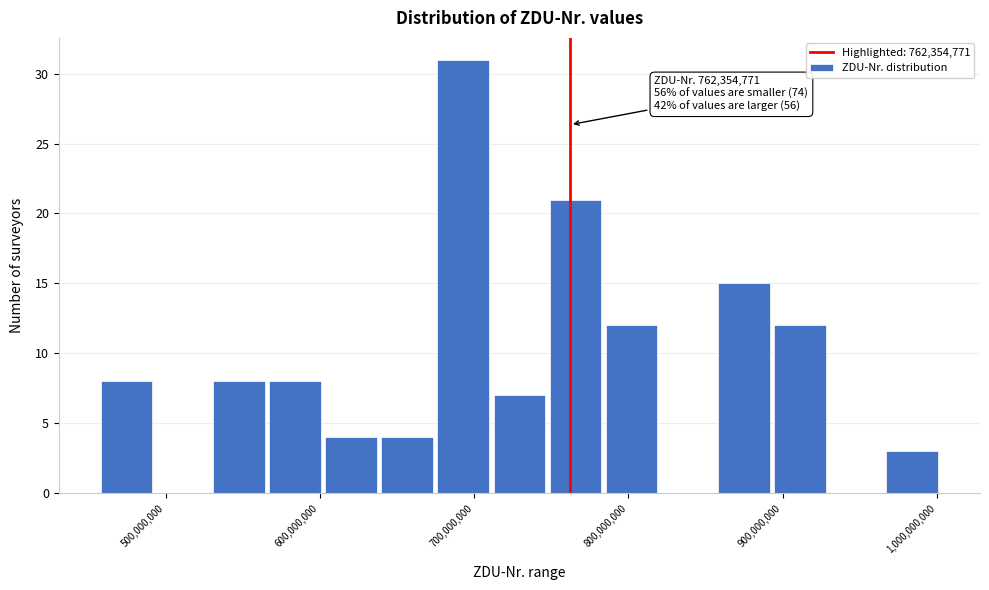

Read against the x-axis, roughly where is the centre of the tallest bar?

690000000